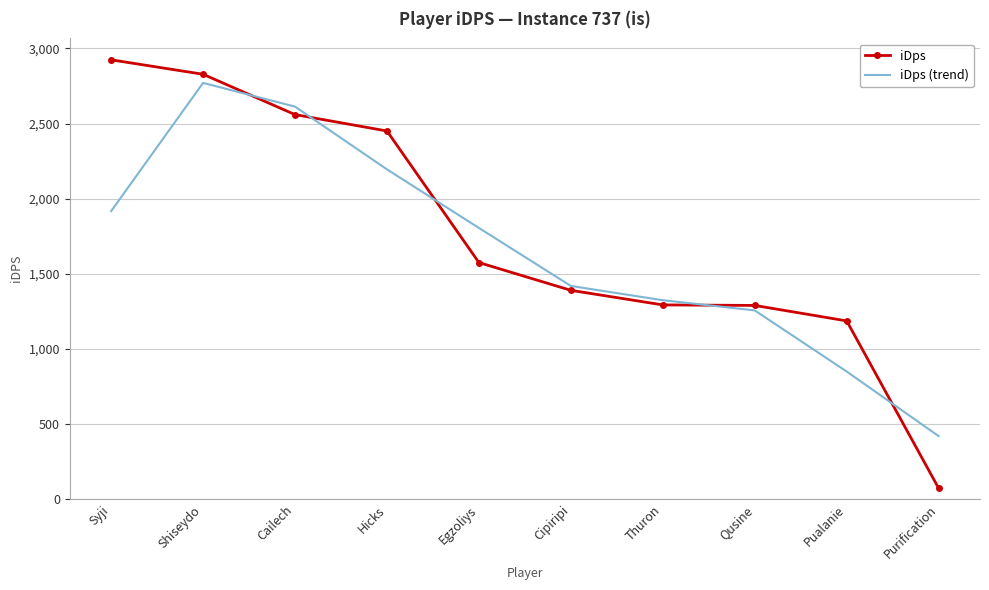

What is the sum of the iDps (trend) values at Purification and Thuron?

1744.1